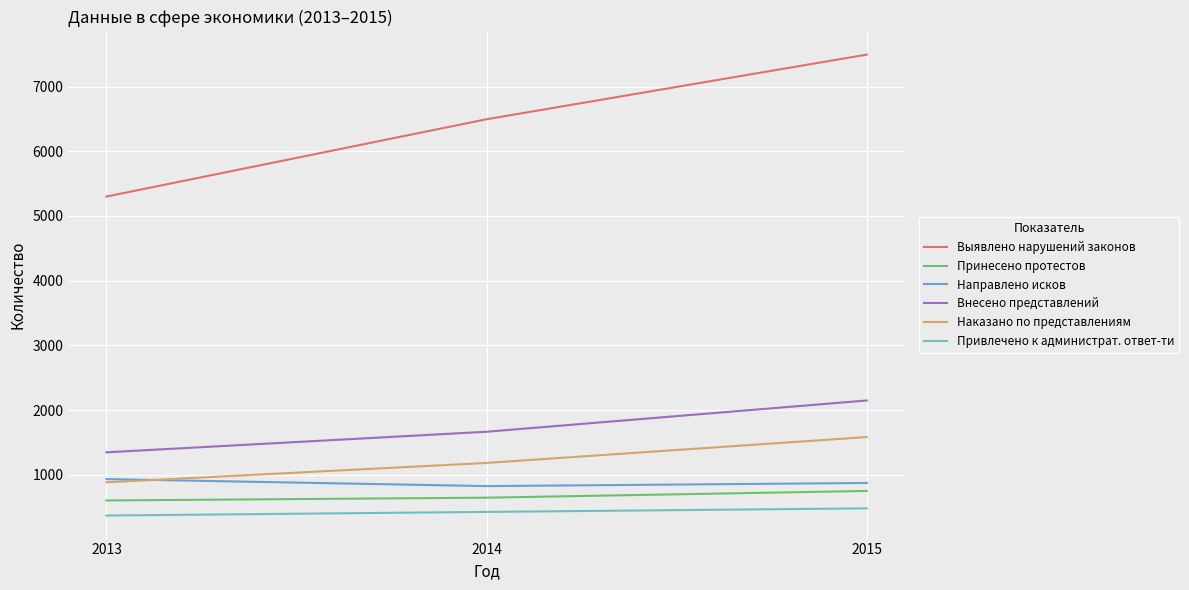

Is this an area chart (filled region under the line)?

No